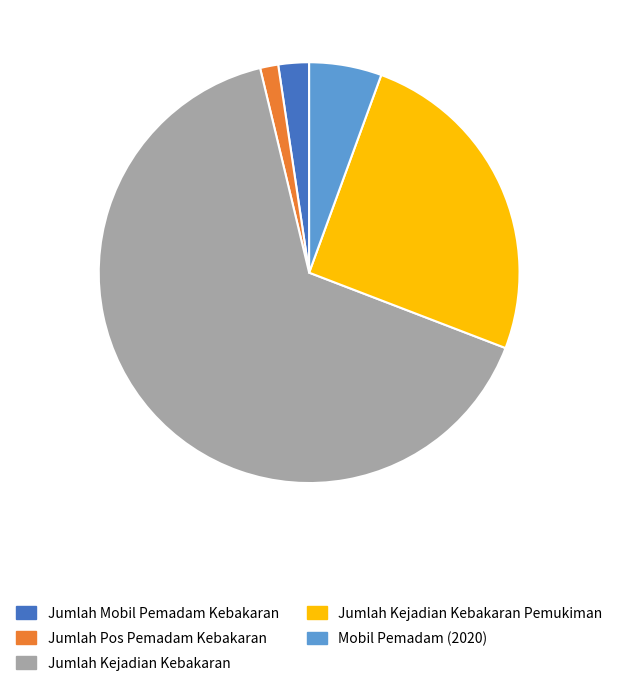

What is the smallest slice in the pie chart?

Jumlah Pos Pemadam Kebakaran